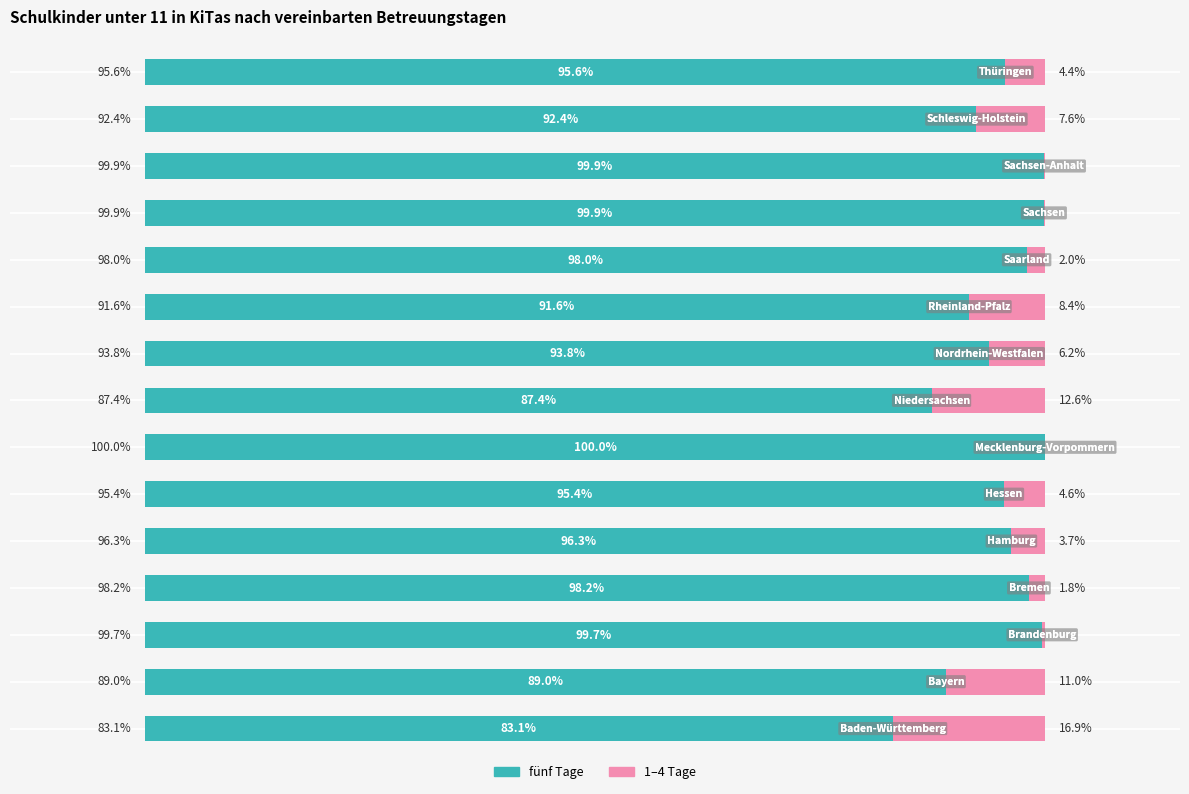

Reading left to right, transcribe all the data shown in this chart.

fünf Tage: 0=83.1	1=89.0	2=99.7	3=98.2	4=96.3	5=95.4	6=100.0	7=87.4	8=93.8	9=91.6	10=98.0	11=99.9	12=99.9	13=92.4	14=95.6
übrige Tage: 0=16.9	1=11.0	2=0.3	3=1.8	4=3.7	5=4.6	6=0.0	7=12.6	8=6.2	9=8.4	10=2.0	11=0.1	12=0.1	13=7.6	14=4.4